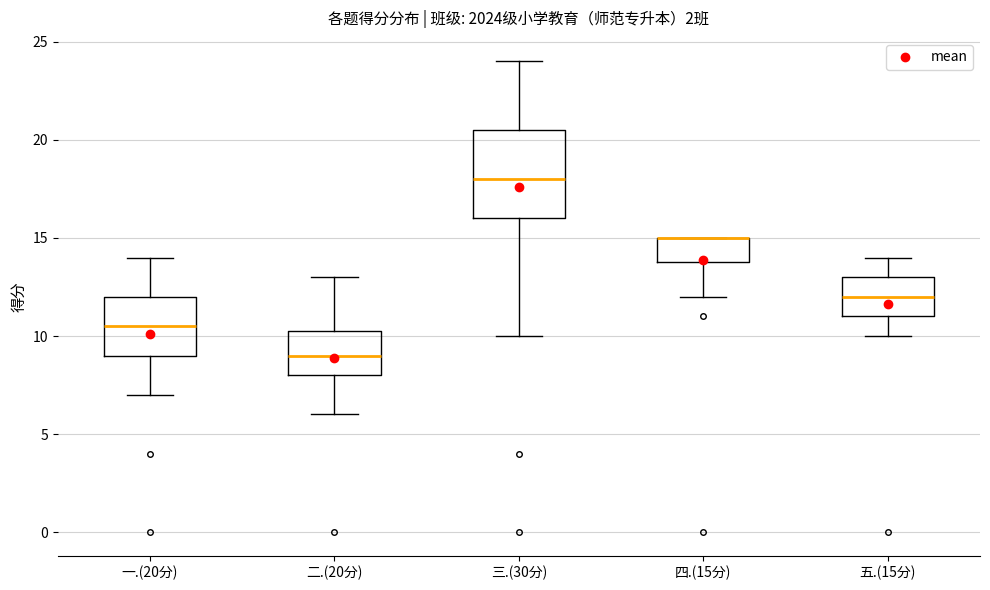

Reading left to right, transcribe this box plot: for each box, give where its median line is, the range the box spans, and where its two whiskers end, as read against the y-axis. The values are not printed on the chart, so give them approximately, as read against the axis.

一.(20分): median 10.5, box 9.0 to 12.0, whiskers 7.0 to 14.0
二.(20分): median 9.0, box 8.0 to 10.5, whiskers 6.0 to 13.0
三.(30分): median 18.0, box 16.0 to 20.5, whiskers 10.0 to 24.0
四.(15分): median 15.0 (drawn on the box's upper edge), box 14.0 to 15.0, whiskers 12.0 to 15.0
五.(15分): median 12.0, box 11.0 to 13.0, whiskers 10.0 to 14.0